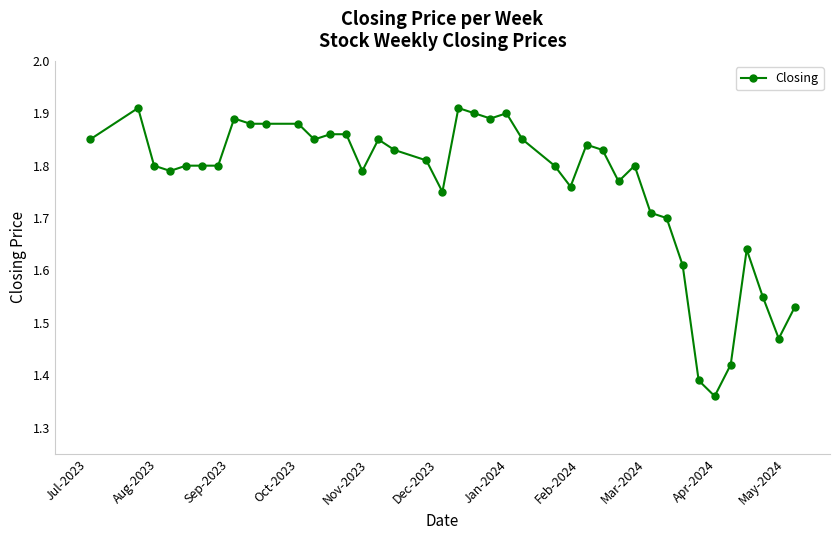

How many values are between 1 and 2?

40